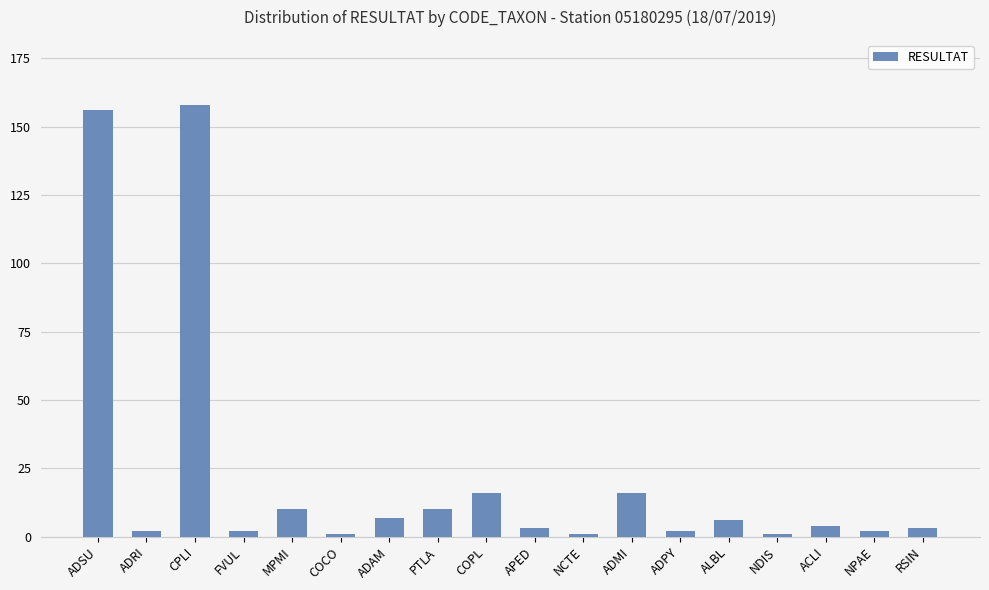

Count the number of categories in the chart.

18